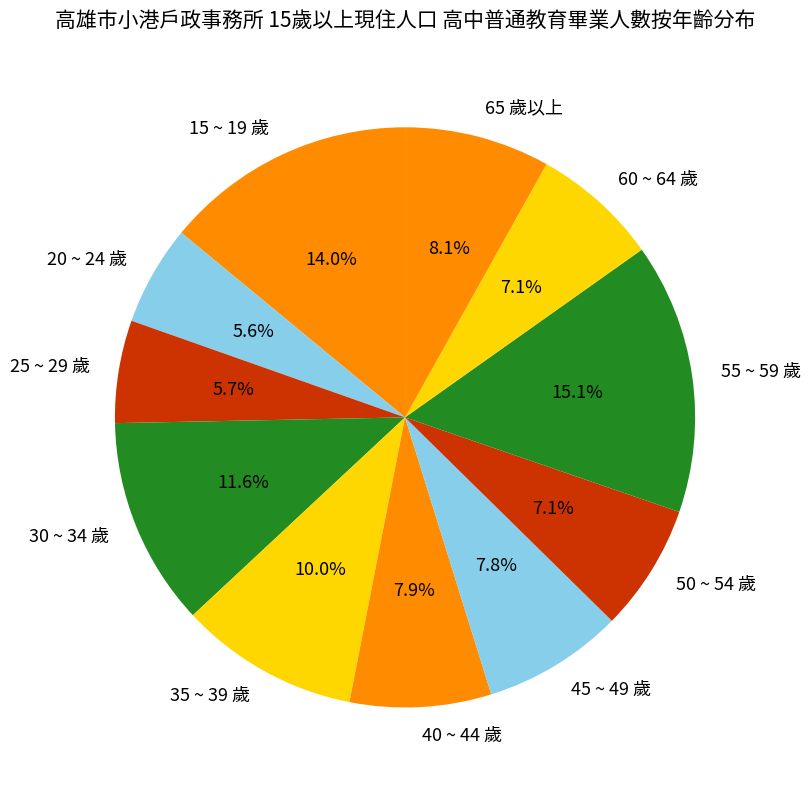

Which slice is the largest?

55 ~ 59 歲